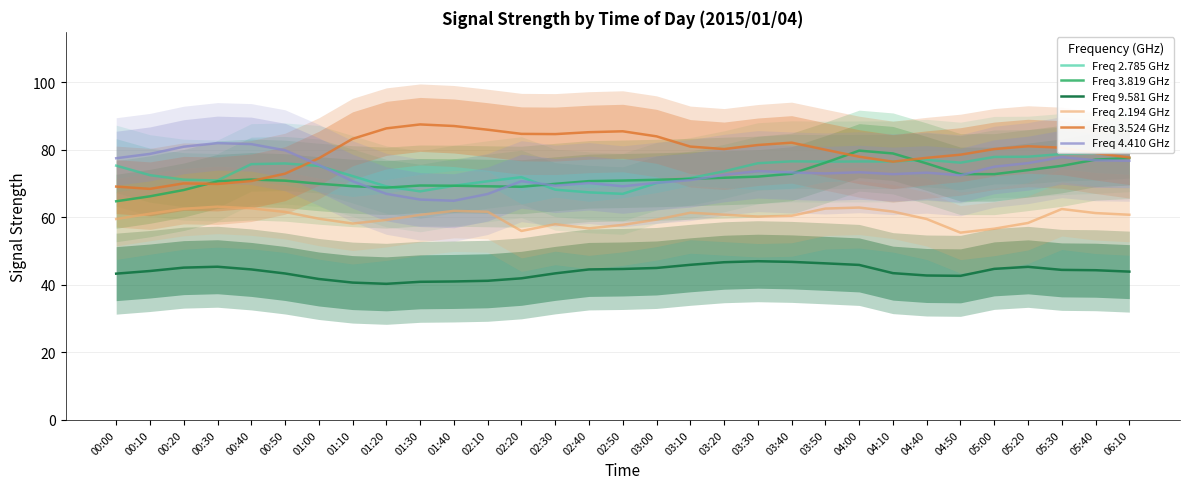

How many categories are shown in the chart?

31